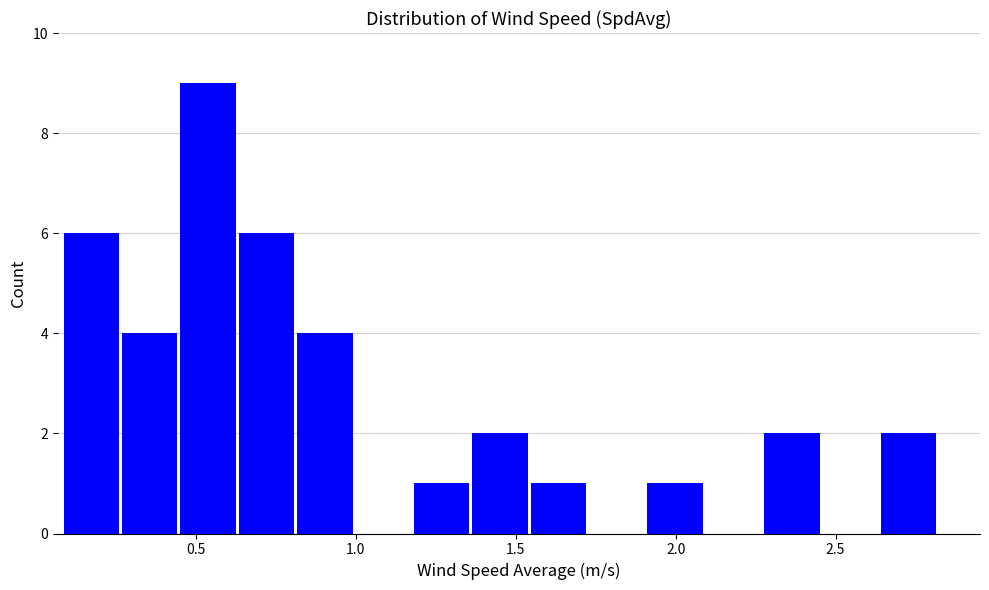

Around what value on the x-axis is the tallest bar? Give the approximate position of its centre, as read against the axis.

0.55